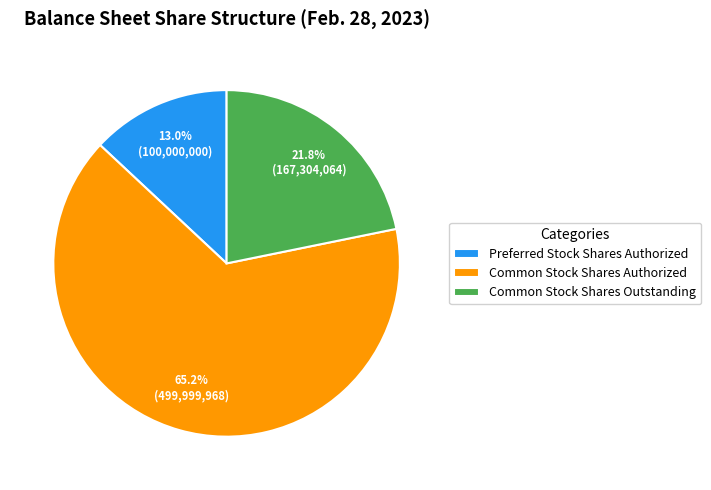

Combined, what portion of the pie is Common Stock Shares Outstanding and Preferred Stock Shares Authorized?

34.8%